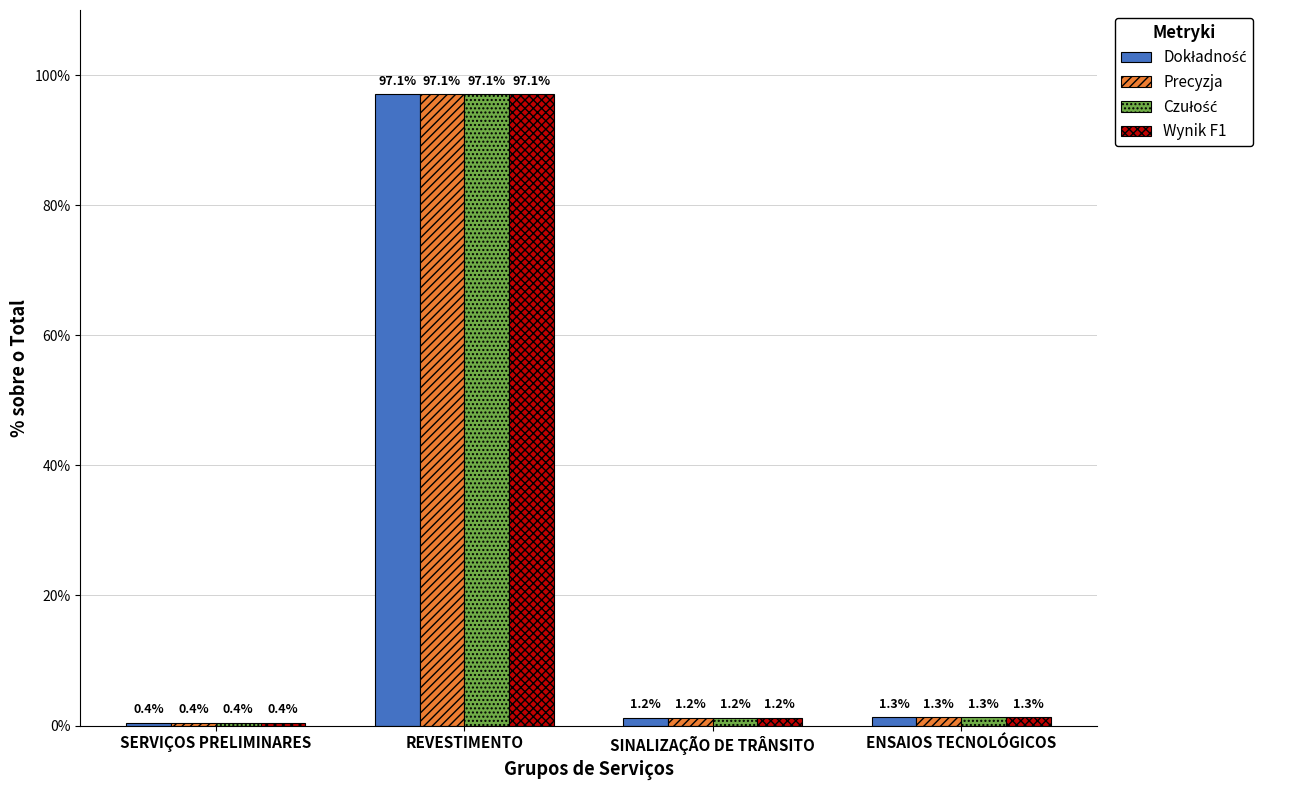

What is the total value across all series at ENSAIOS TECNOLÓGICOS?

5.2